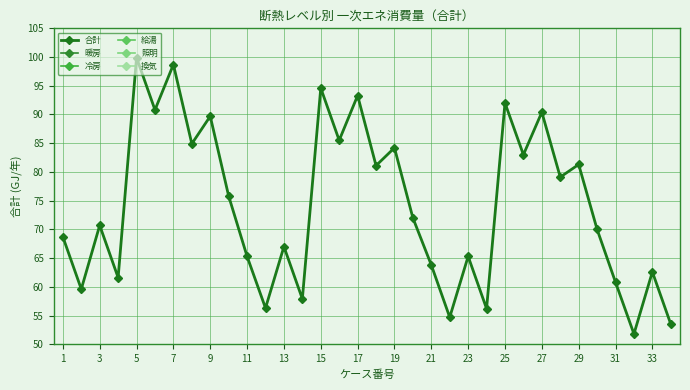

How many interior local peaks does the 合計 series have?

13